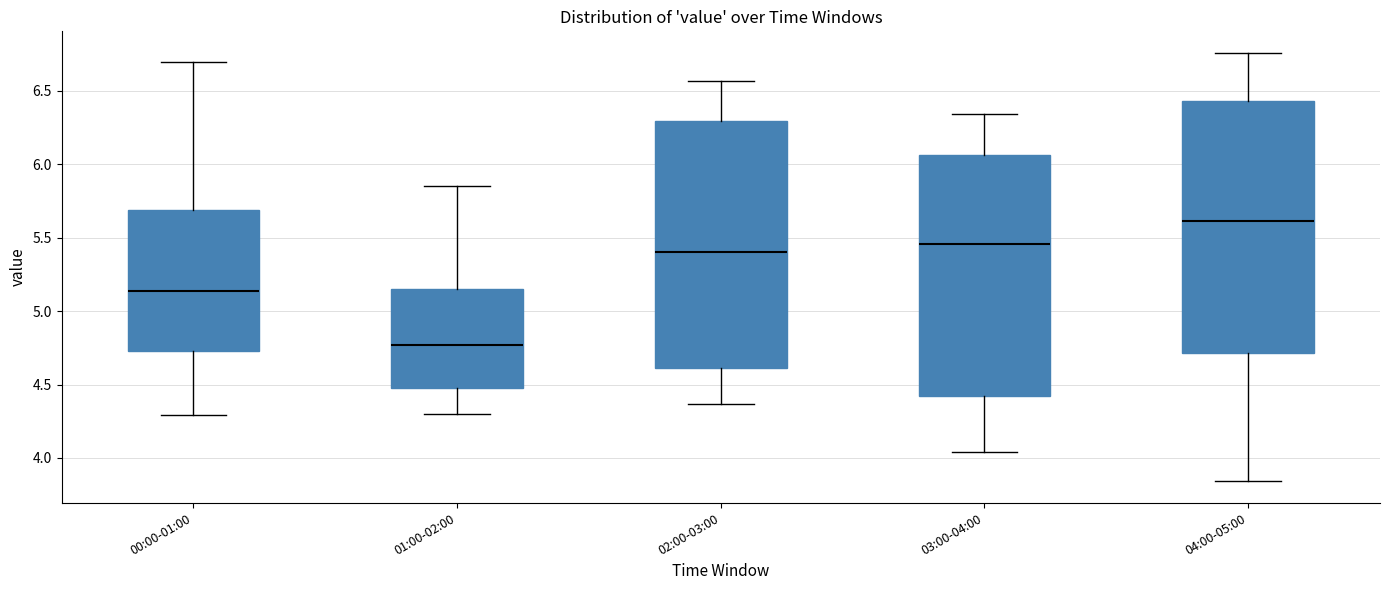

Reading left to right, read every box against the y-axis: the position of its median line, the range the box covers, and the ends of its whiskers. The values are not printed on the chart, so give them approximately, as read against the axis.

00:00-01:00: median 5.15, box 4.75 to 5.70, whiskers 4.30 to 6.70
01:00-02:00: median 4.75, box 4.50 to 5.15, whiskers 4.30 to 5.85
02:00-03:00: median 5.40, box 4.60 to 6.30, whiskers 4.35 to 6.55
03:00-04:00: median 5.45, box 4.40 to 6.05, whiskers 4.05 to 6.35
04:00-05:00: median 5.60, box 4.70 to 6.45, whiskers 3.85 to 6.75